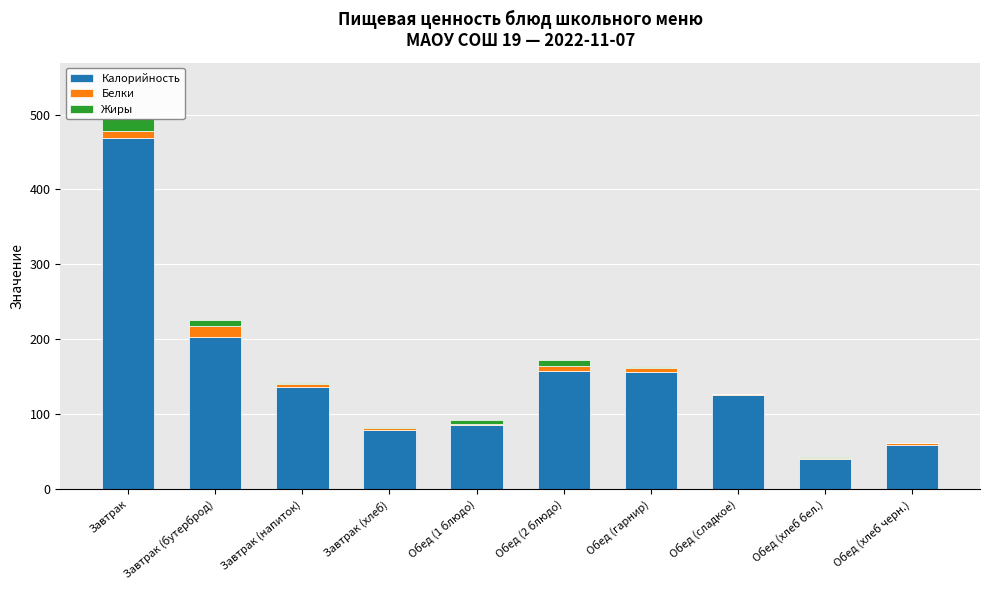

Reading left to right, extract all data points from this chart.

Калорийность: 468	203	137	79	85	158	156	126	40	59
Белки: 10	15	3	3	2	6	6	1	2	2
Жиры: 17	8	2	1	5	8	1	0	1	1